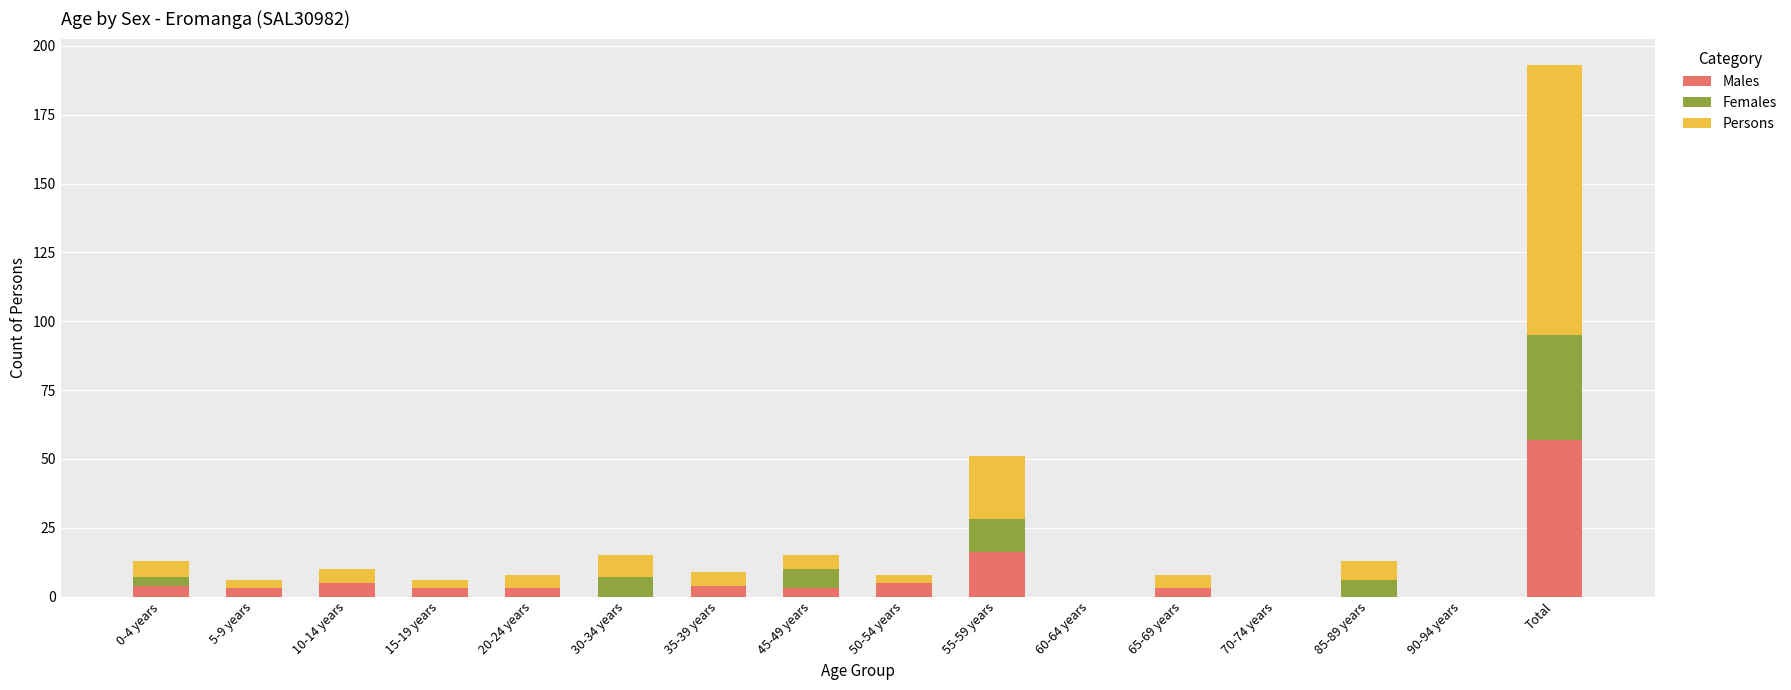

The value of Males at 10-14 years is 5. True or false?

True